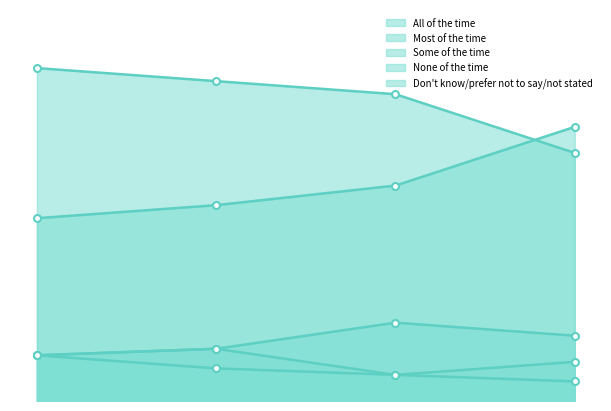

How many interior local peaks does the All of the time series have?

1